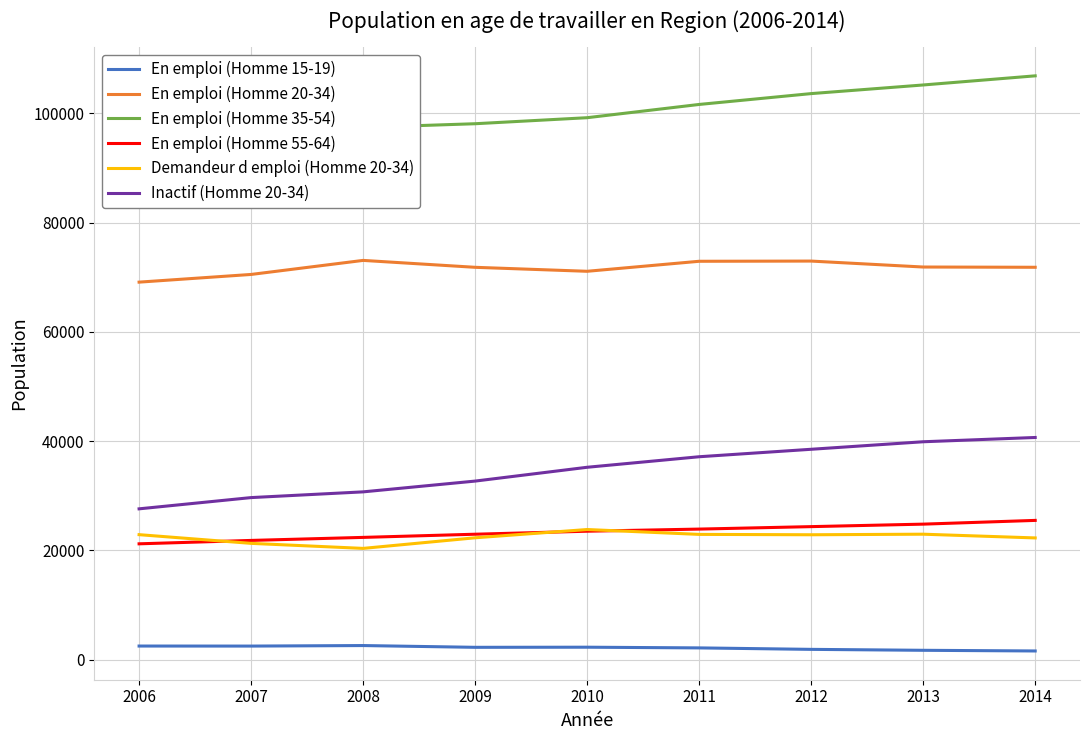

Where does the En emploi (Homme 20-34) series first go above 71812?

2008